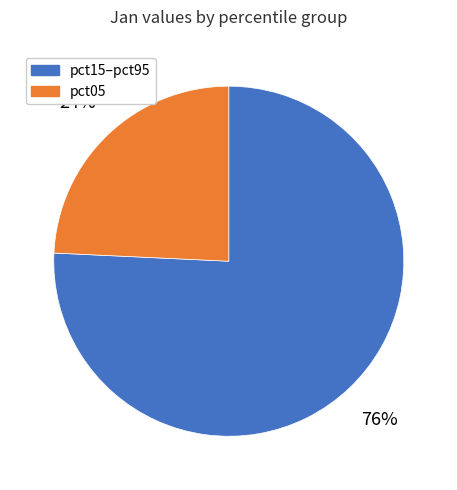

True or false: pct15–pct95 accounts for 76% of the total.

True